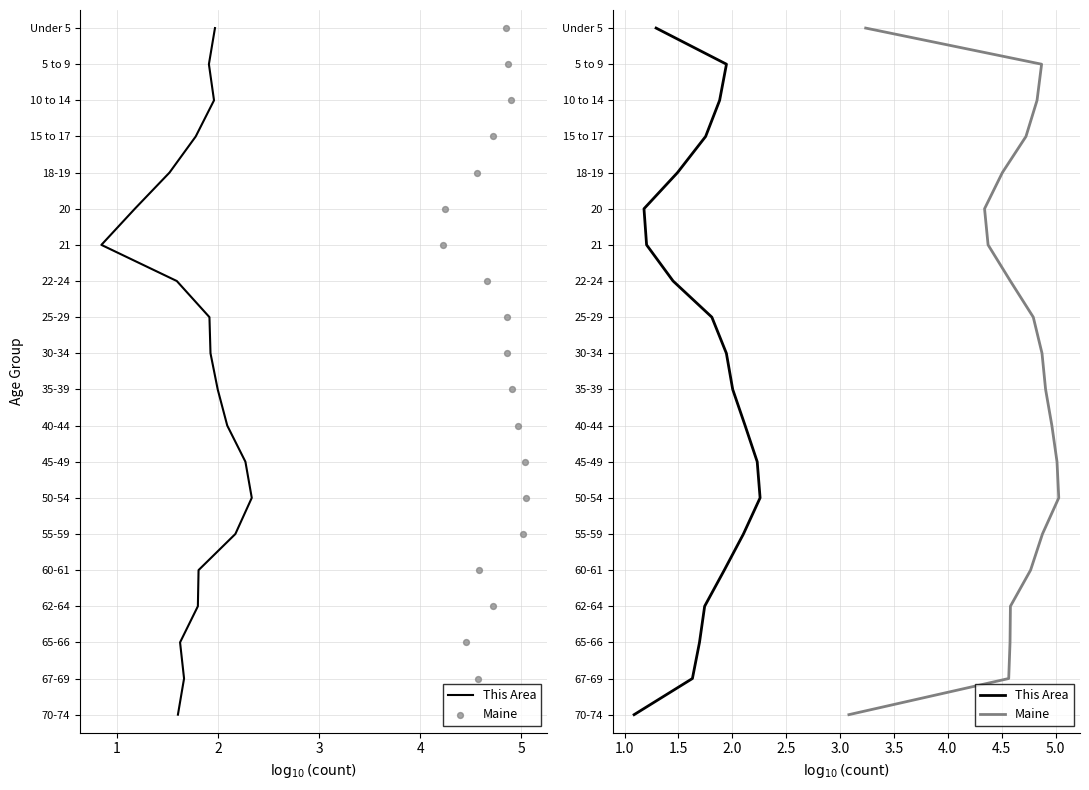

Which series reaches the maximum Y coordinate?

This Area